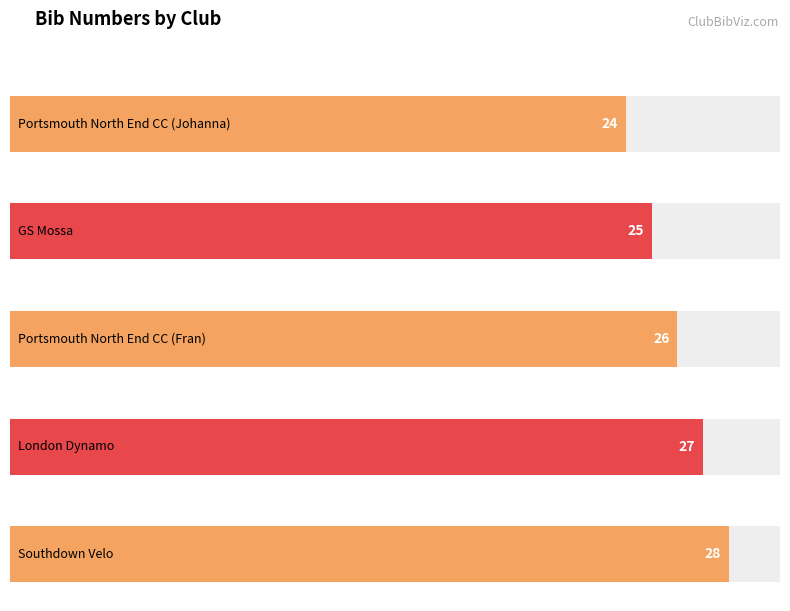

Reading left to right, transcribe all the data shown in this chart.

24	25	26	27	28